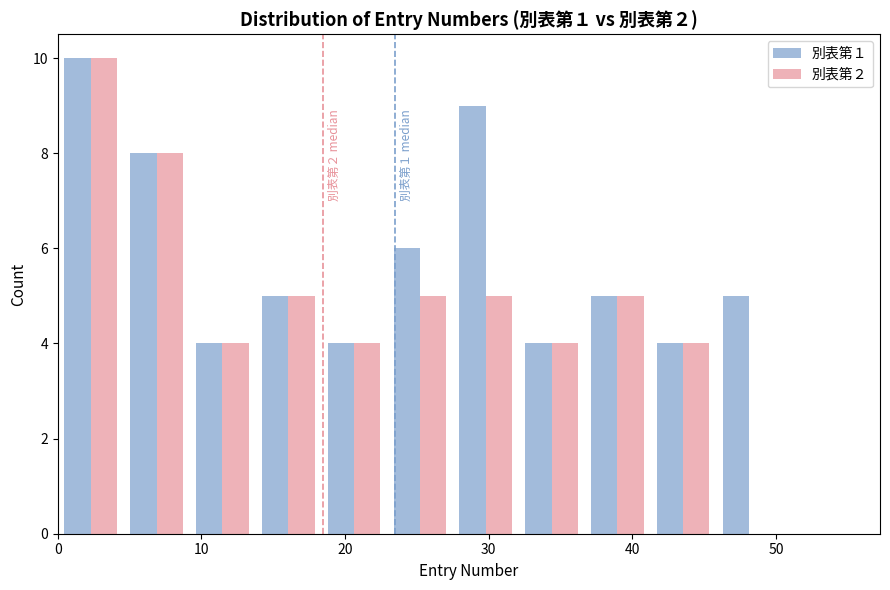

In the 別表第２ series, which range on the x-axis has the tallest bar?

0 to 5